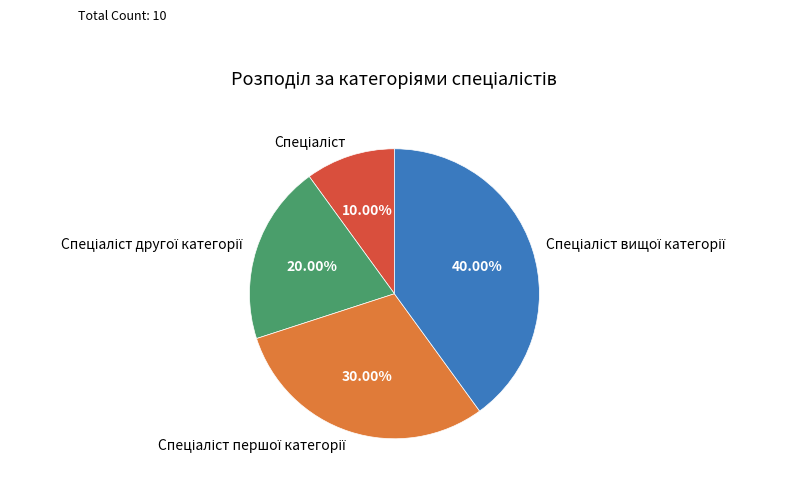

Is there a majority slice in this chart?

No